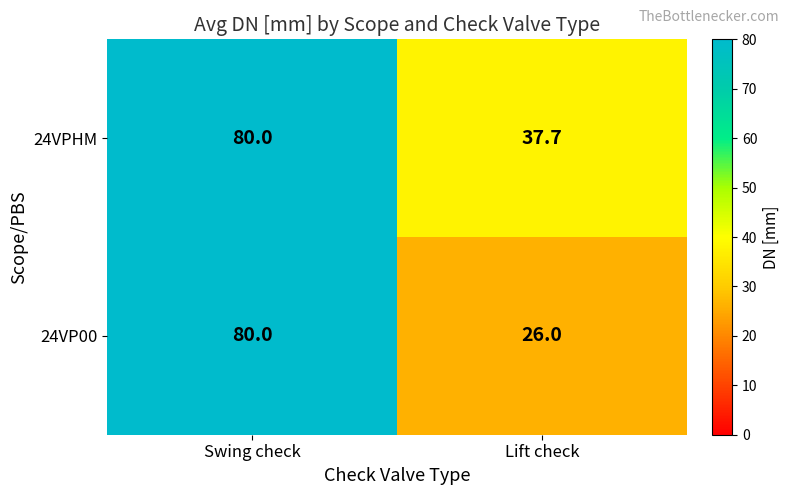

How many series are shown in this chart?

2